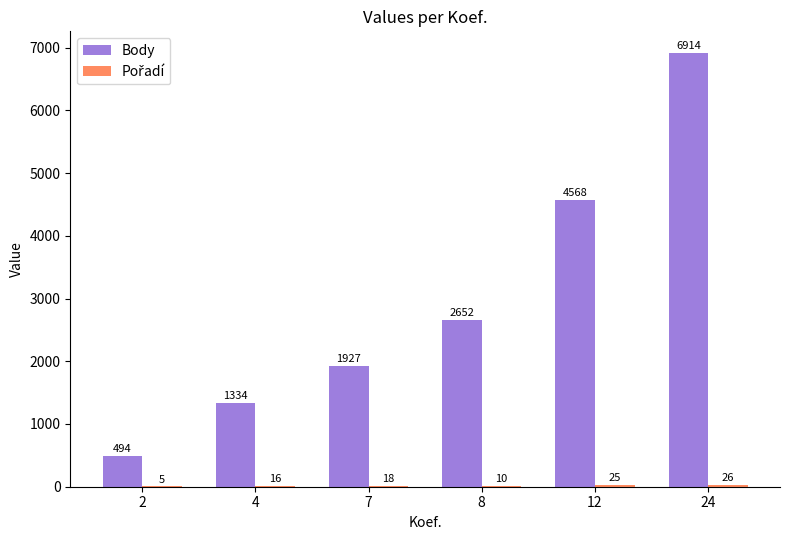

What value does the Body series have at 8?

2652.0